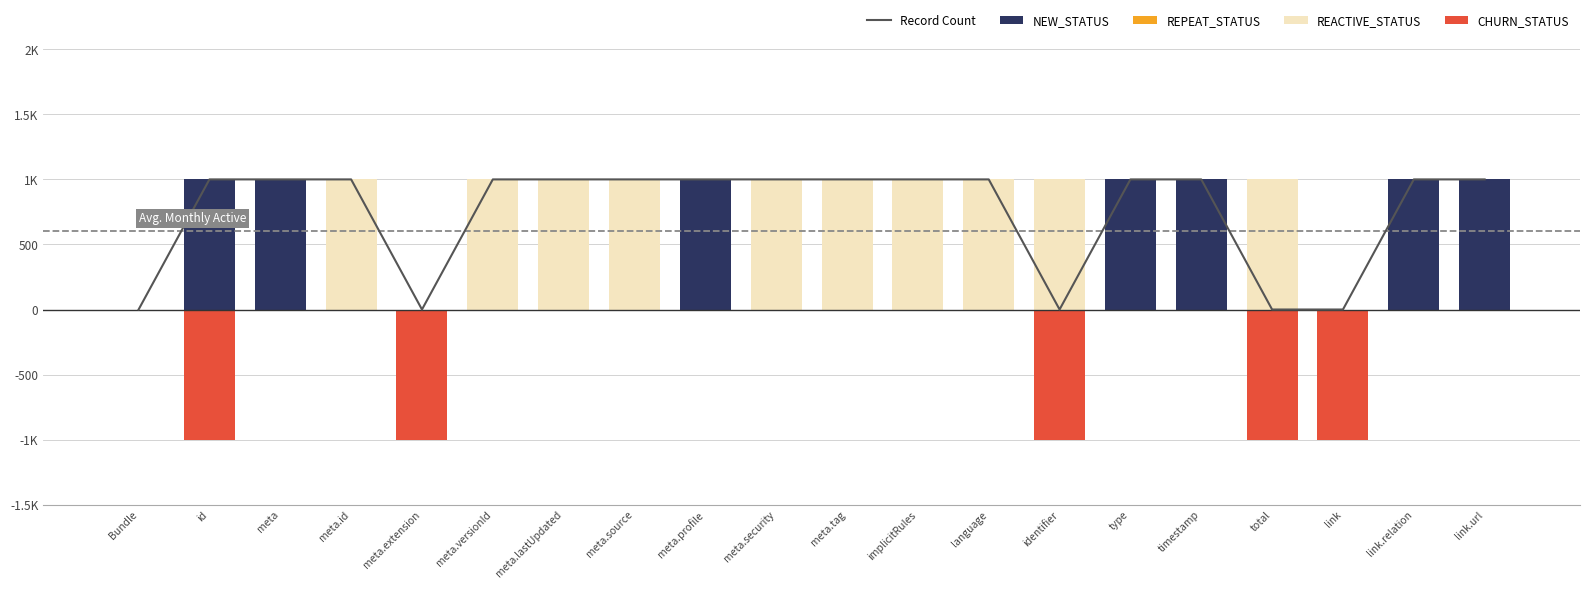

How many values in REACTIVE_STATUS are above zero?

10